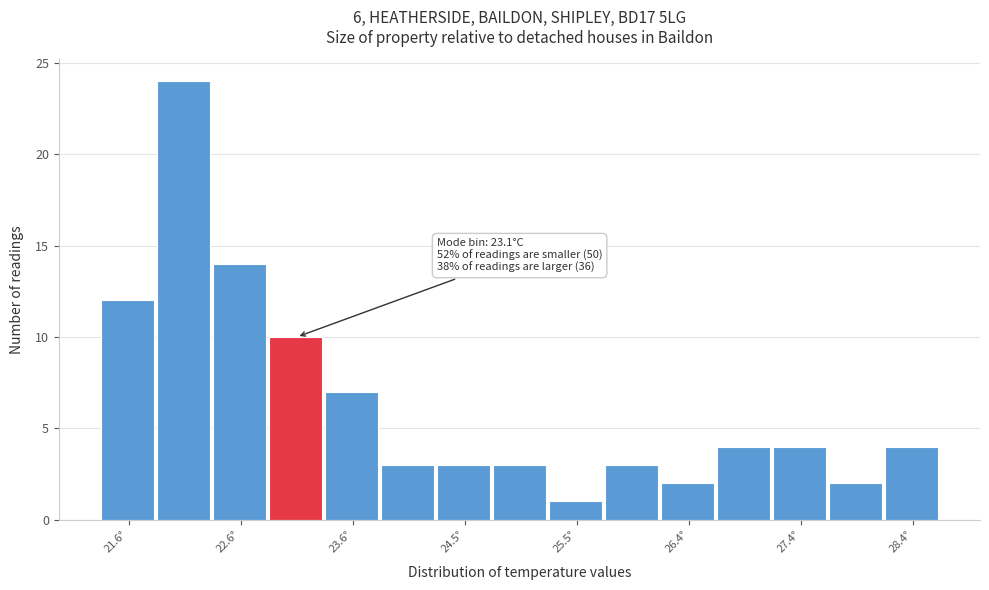

Over which range of the x-axis is the bar tallest?

21.88 to 22.36